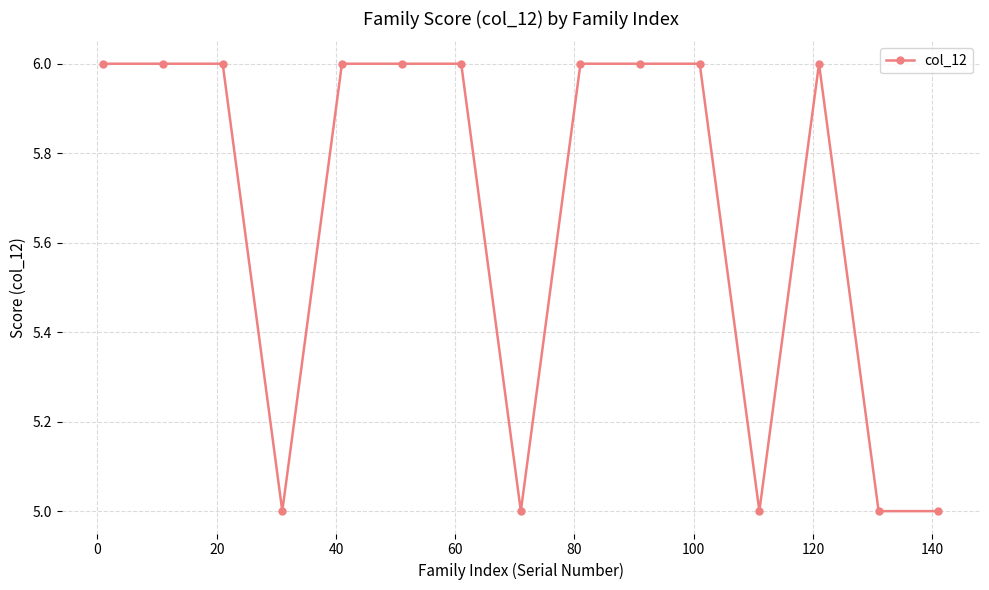

What is the difference between the second highest and minimum values?

1